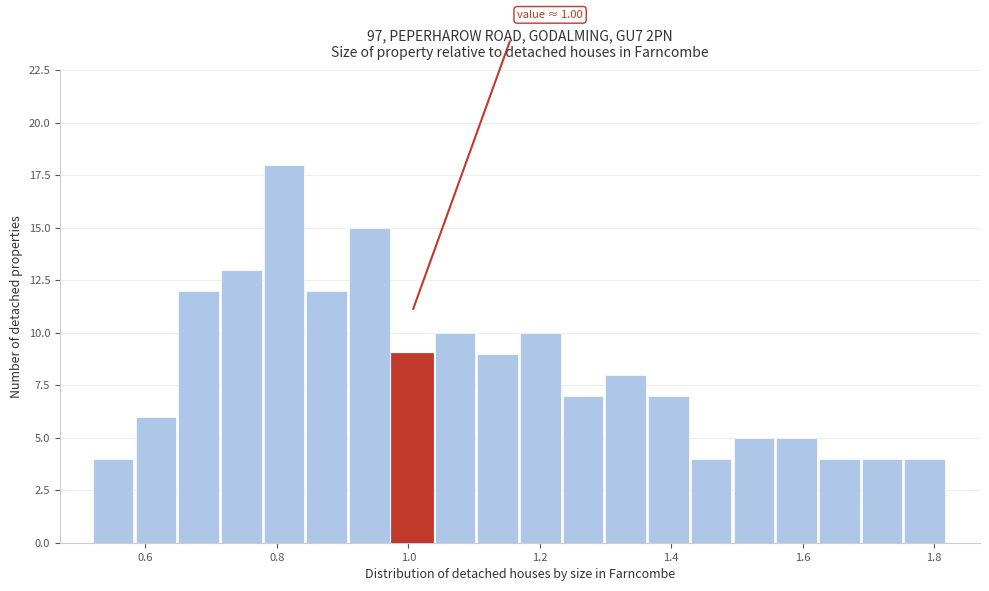

Read against the x-axis, roughly where is the centre of the tallest bar?

0.82